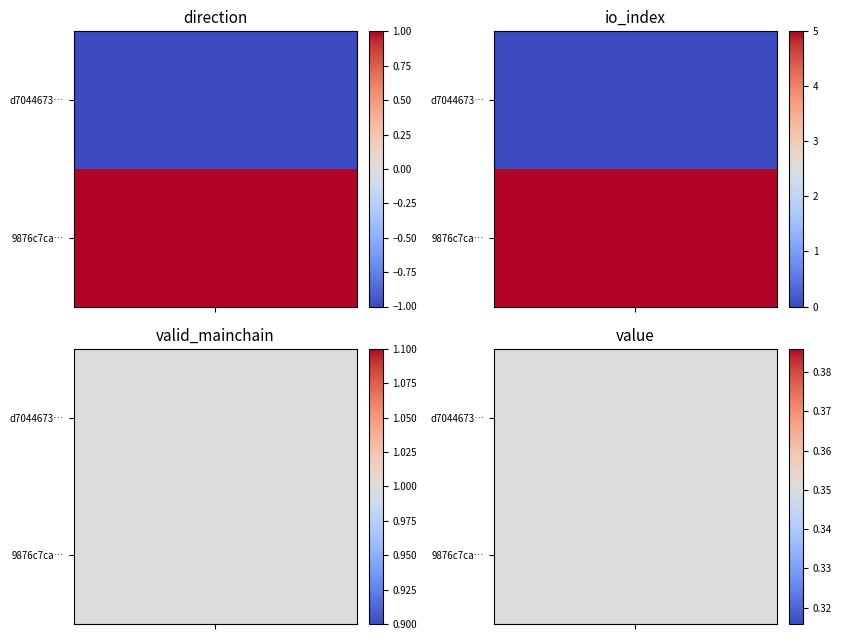

Rank the categories by d704467384517441085088cb55e5e98d48f733d value from highest to lowest.

valid_mainchain, value, io_index, direction